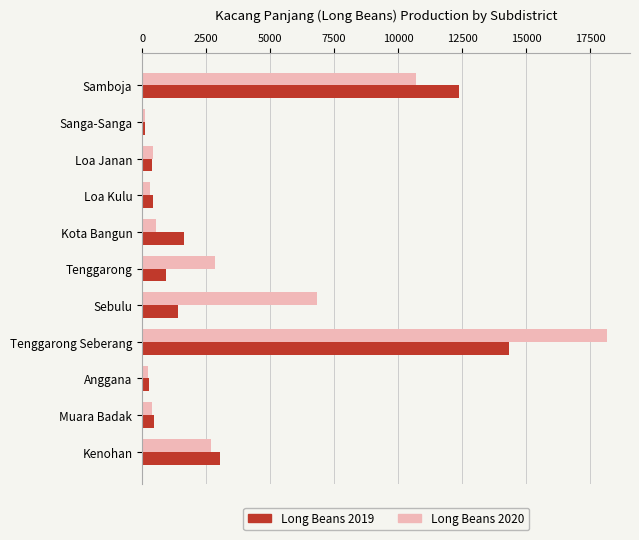

Rank the series by their maximum value, from lowest to highest.

Long Beans 2019, Long Beans 2020